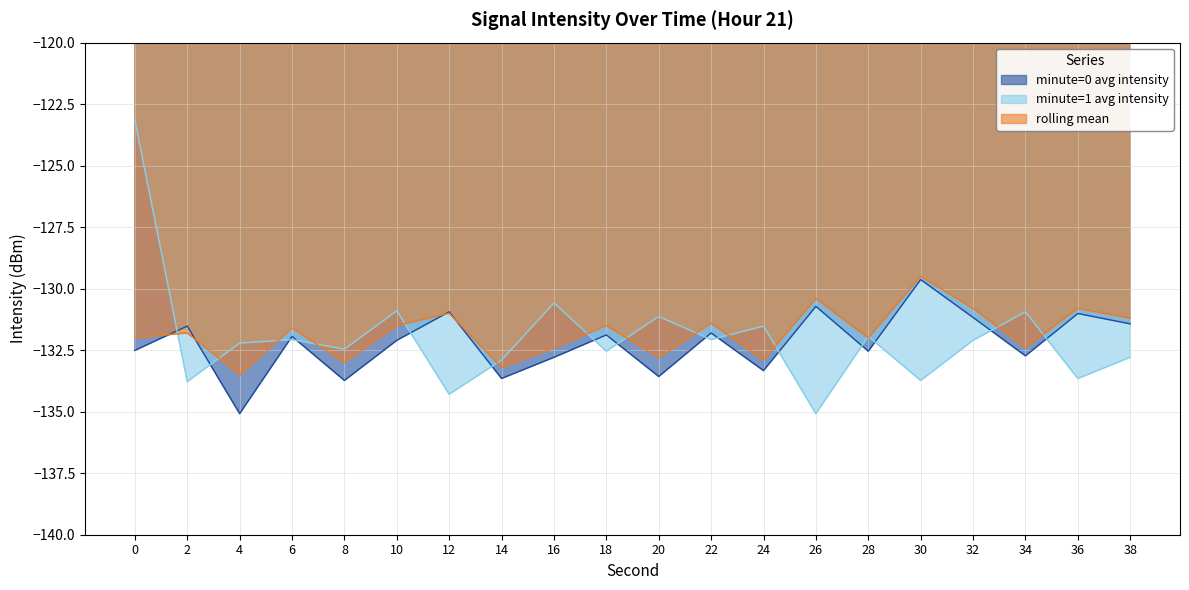

How many lines are shown in the chart?

3